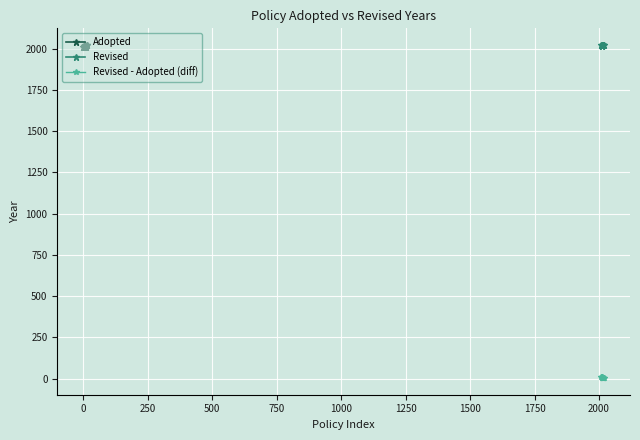

What is the lowest value of the Adopted series?

2009